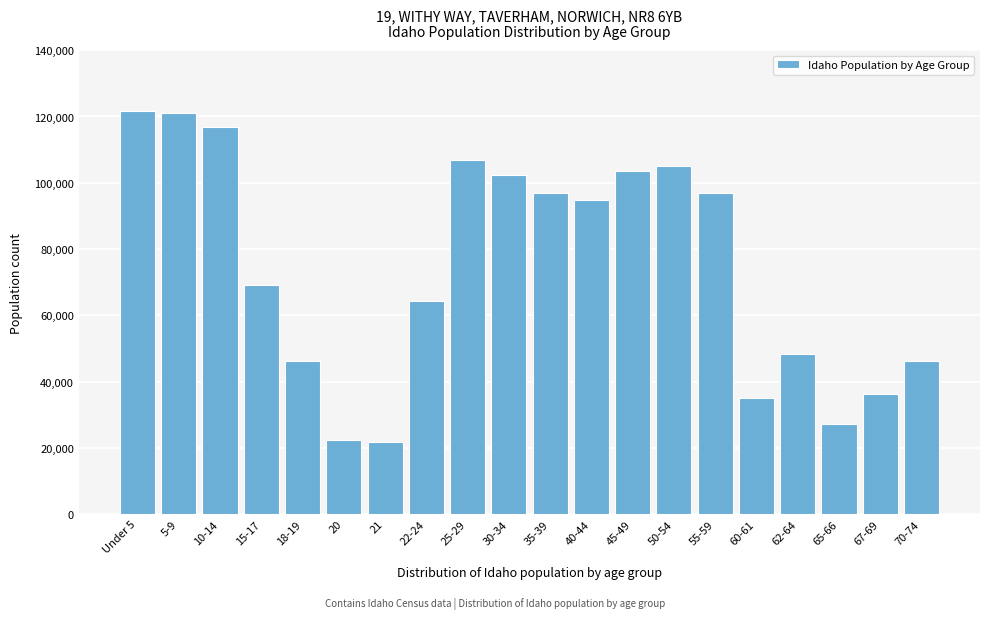

The value at 70-74 is 72479. True or false?

False